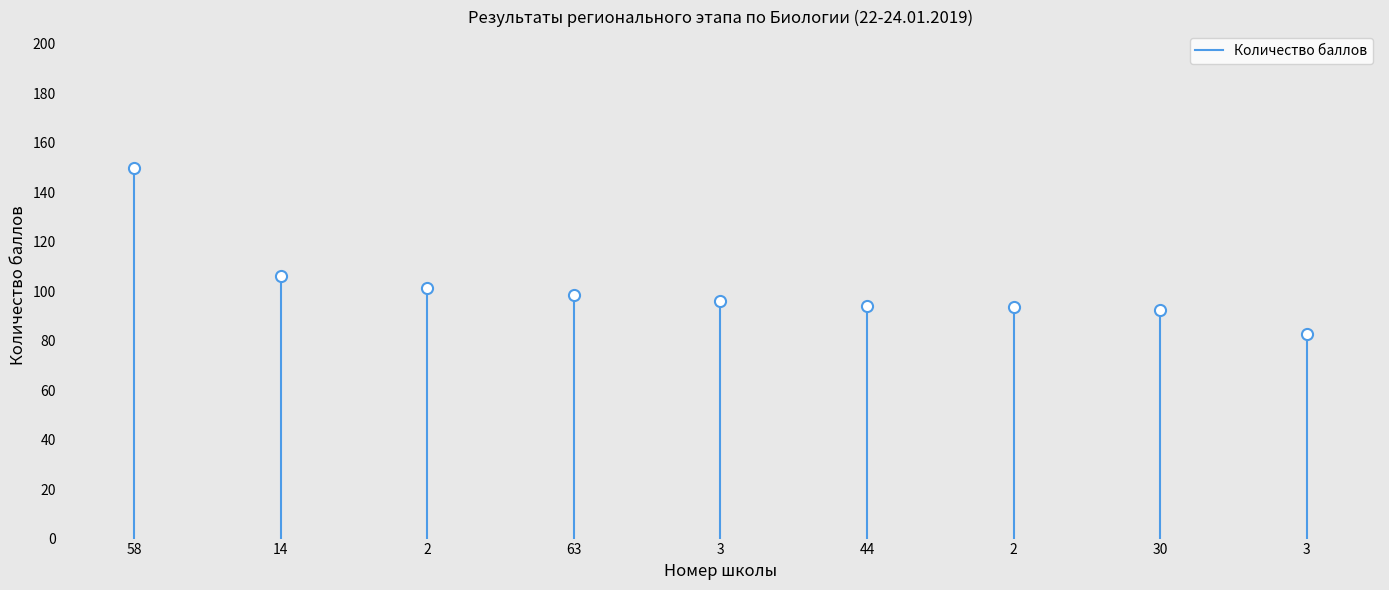

Count the number of data series in this chart.

1